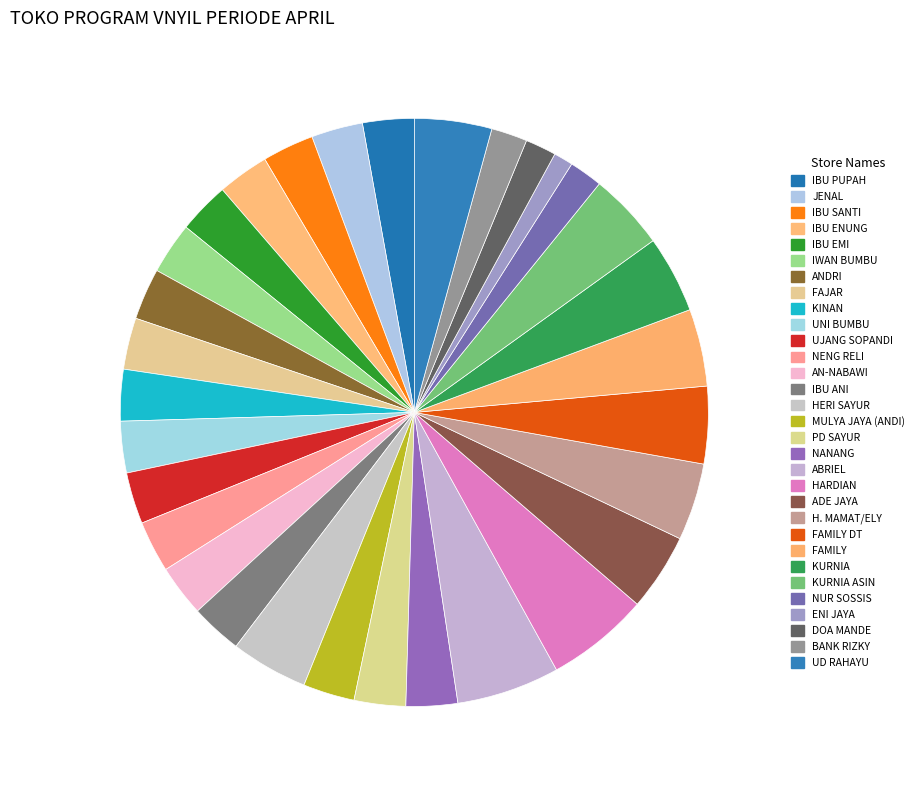

Rank the categories by value from lowest to highest.

ENI JAYA, DOA MANDE, NUR SOSSIS, BANK RIZKY, IBU PUPAH, JENAL, IBU SANTI, IBU ENUNG, IBU EMI, IWAN BUMBU, ANDRI, FAJAR, KINAN, UNI BUMBU, UJANG SOPANDI, NENG RELI, AN-NABAWI, IBU ANI, MULYA JAYA (ANDI), PD SAYUR, NANANG, HERI SAYUR, ADE JAYA, H. MAMAT/ELY, FAMILY DT, FAMILY, KURNIA, KURNIA ASIN, UD RAHAYU, ABRIEL, HARDIAN